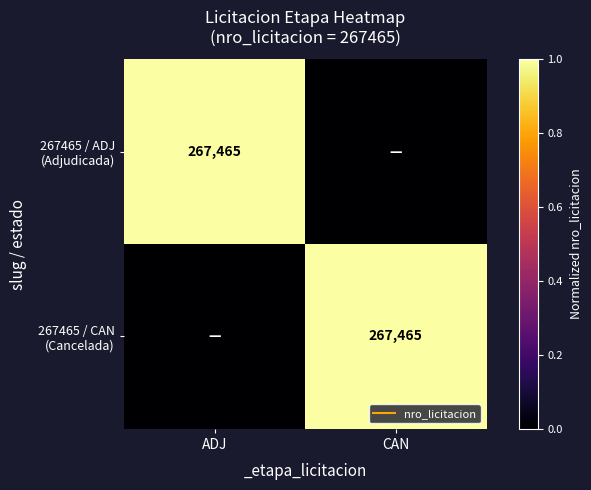

What is the difference between the highest and lowest values at ADJ?

1.0